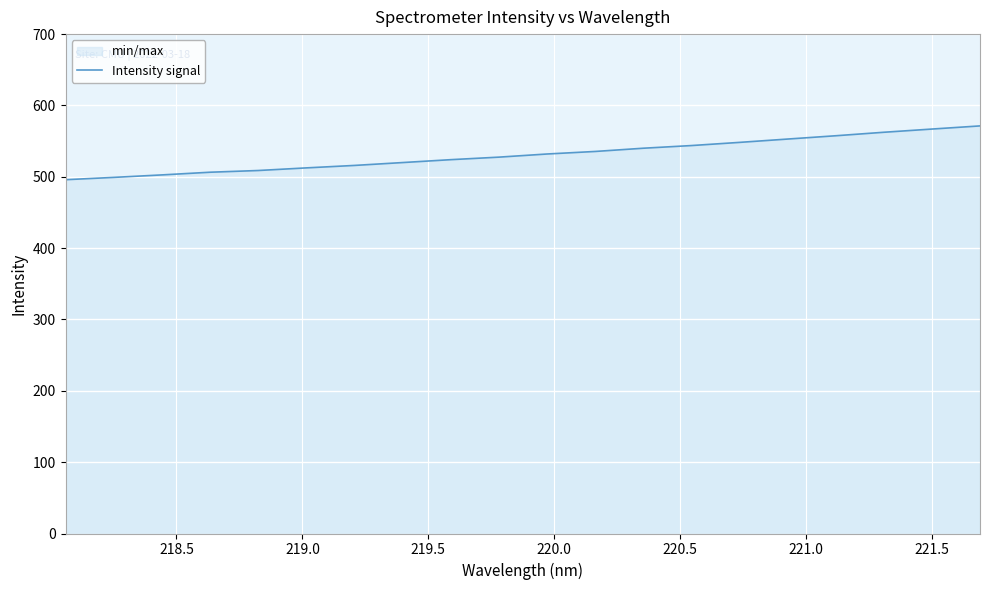

Reading right to left, extract all data points from this chart.

571.3	566.9	562.4	557.5	552.9	548.2	543.8	540.0	535.5	532.0	527.5	524.0	520.0	515.9	512.5	508.8	506.4	502.6	499.2	495.9